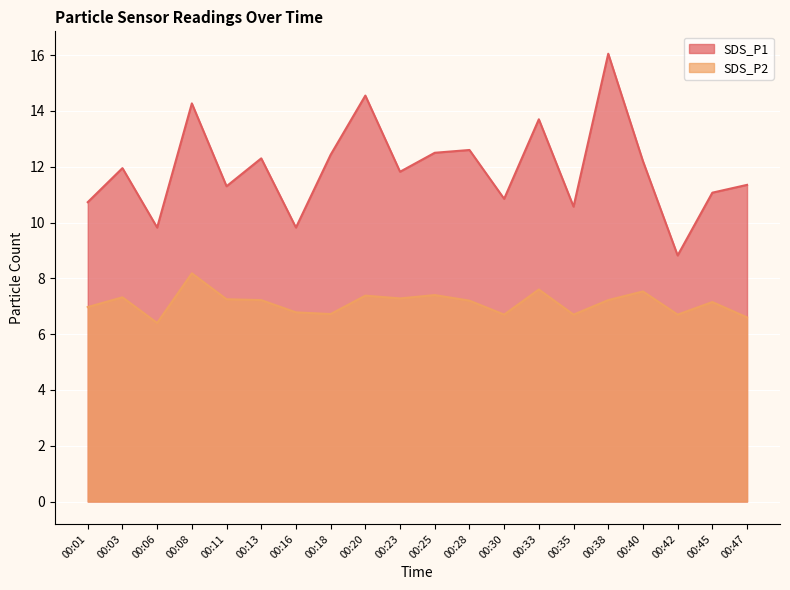

Which series has the largest range (max minus min)?

SDS_P1